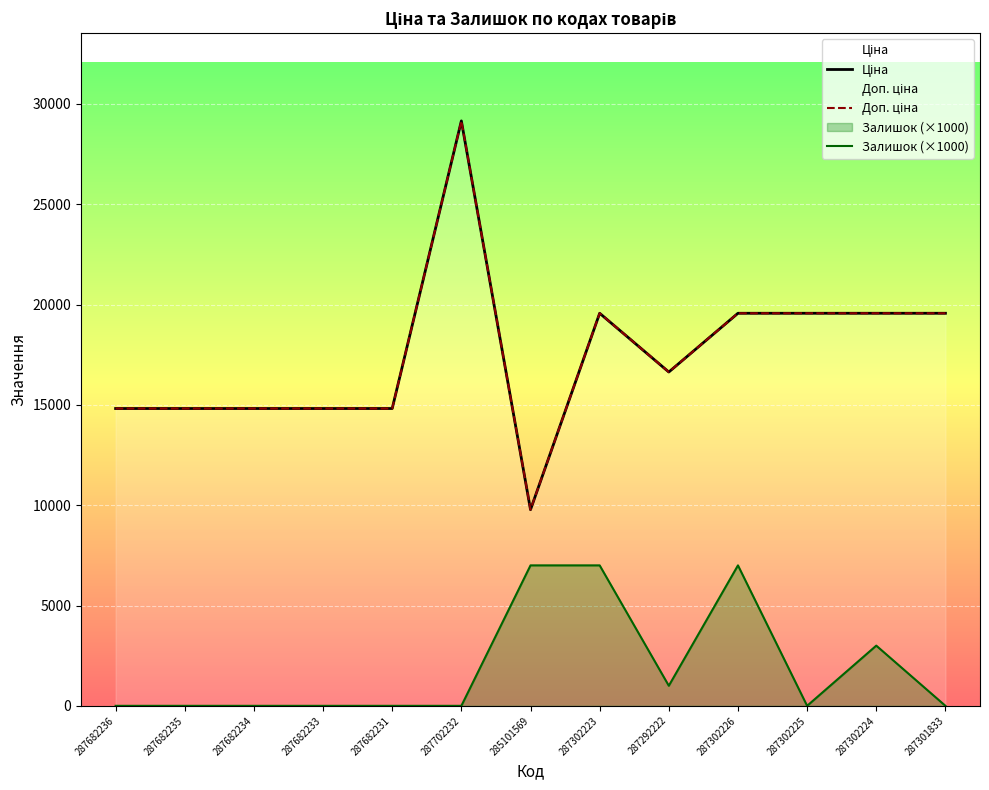

At which category is the sum across all series the highest?

287702232